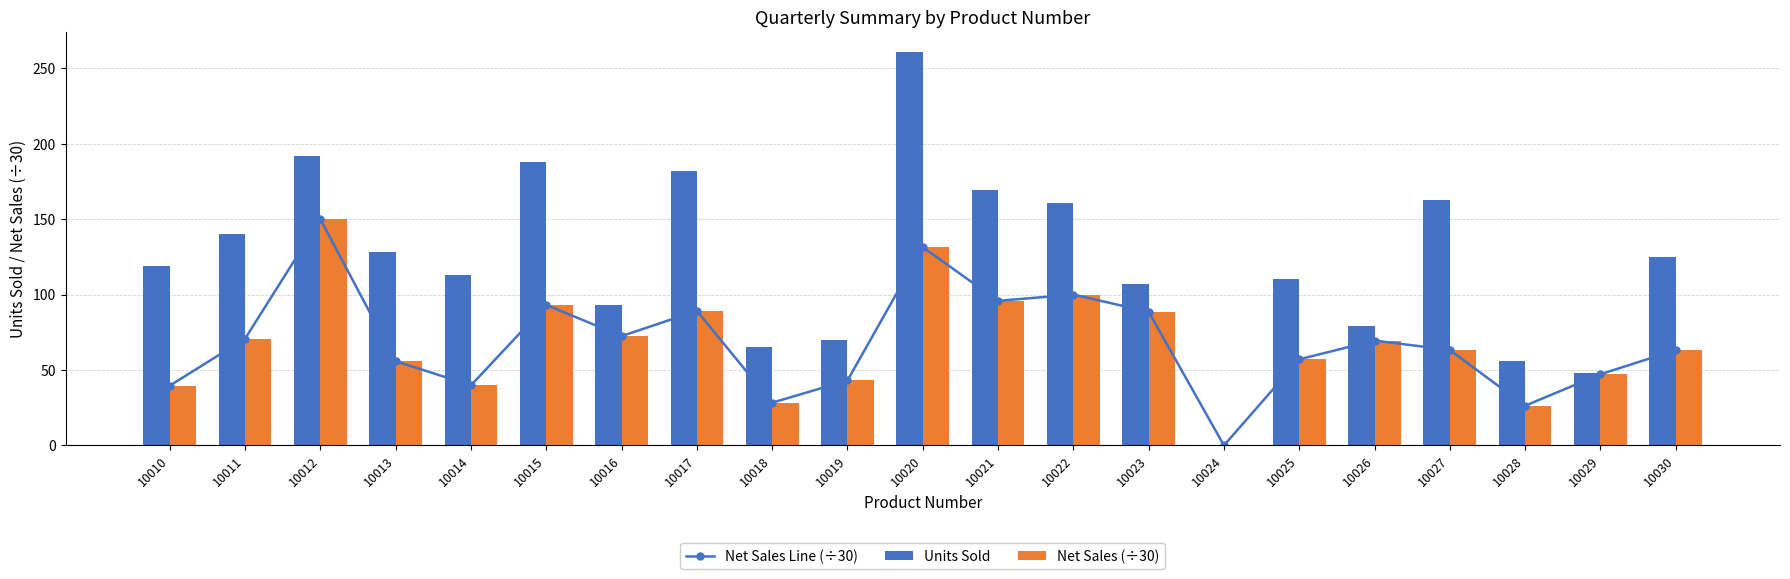

What is the sum of the Units Sold values at 10012 and 10015?

380.0